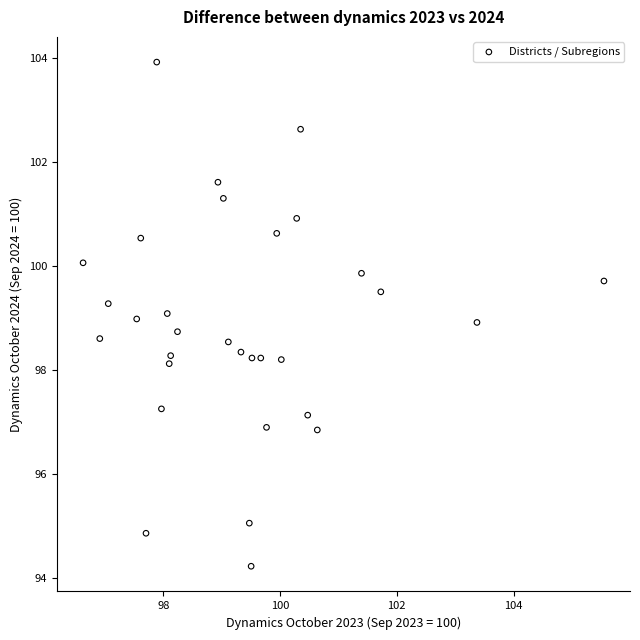

What is the range of Y values (max minus min)?

9.7